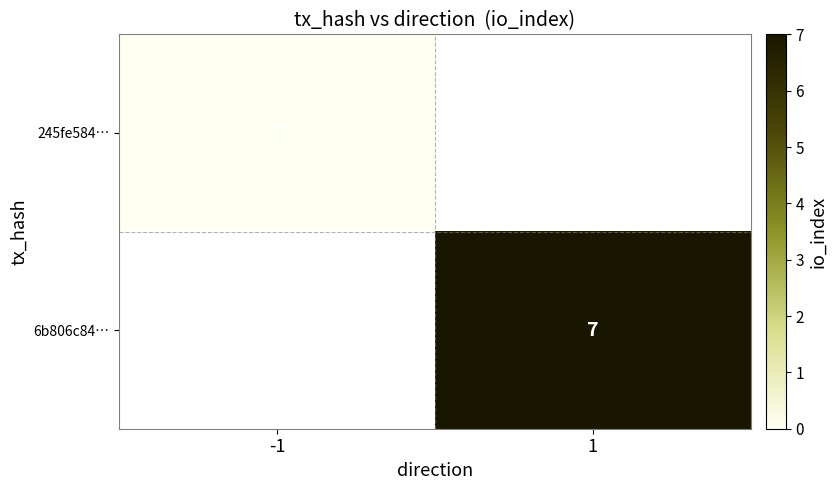

True or false: 6b806c84… has a value of 7 at 1.

True